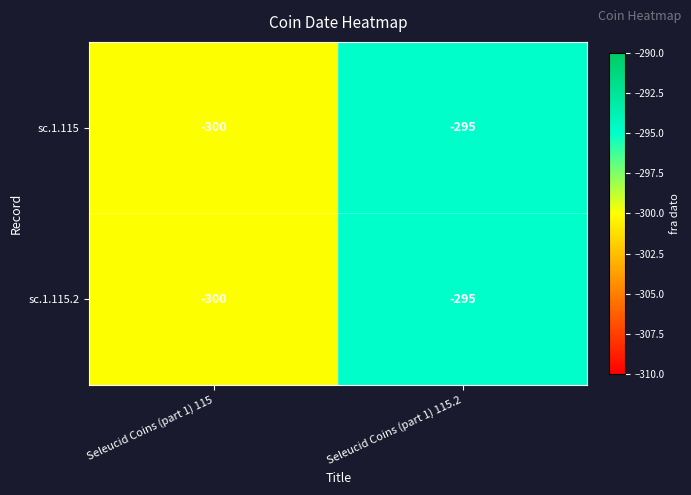

At which category is the sum across all series the highest?

Seleucid Coins (part 1) 115.2